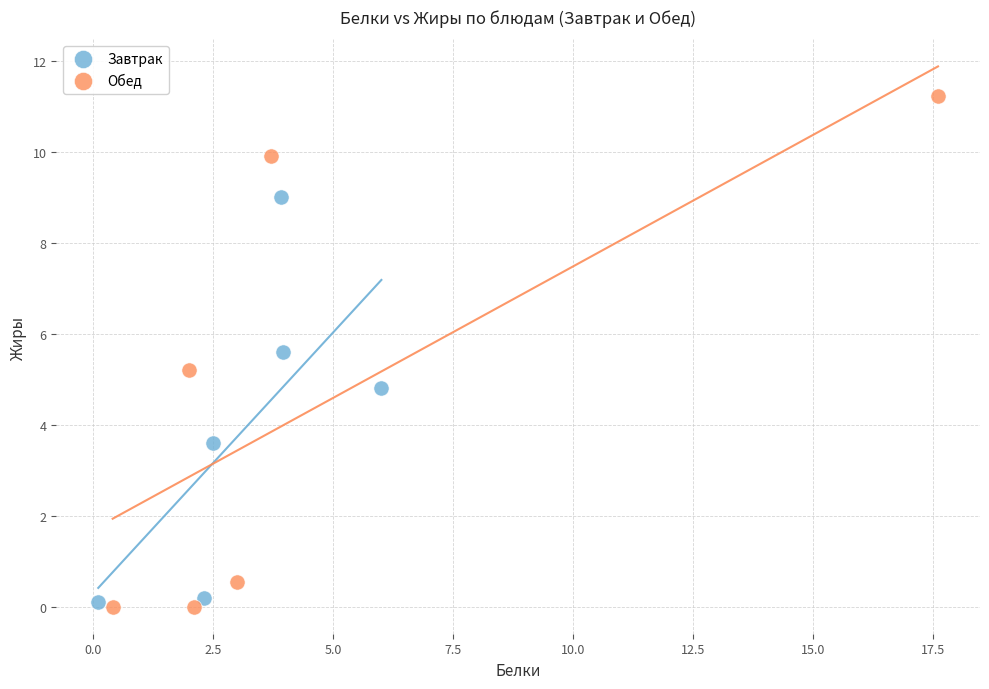

Which series has the largest Y range (max minus min)?

Обед